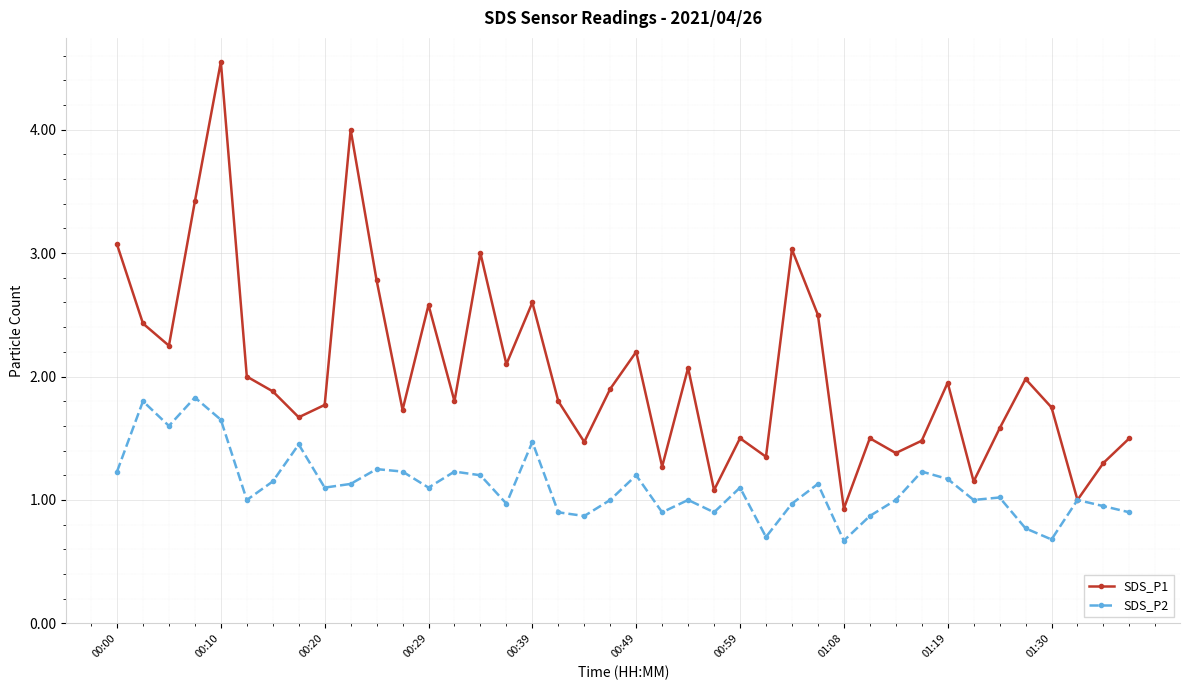

Which series has the widest spread of values?

SDS_P1